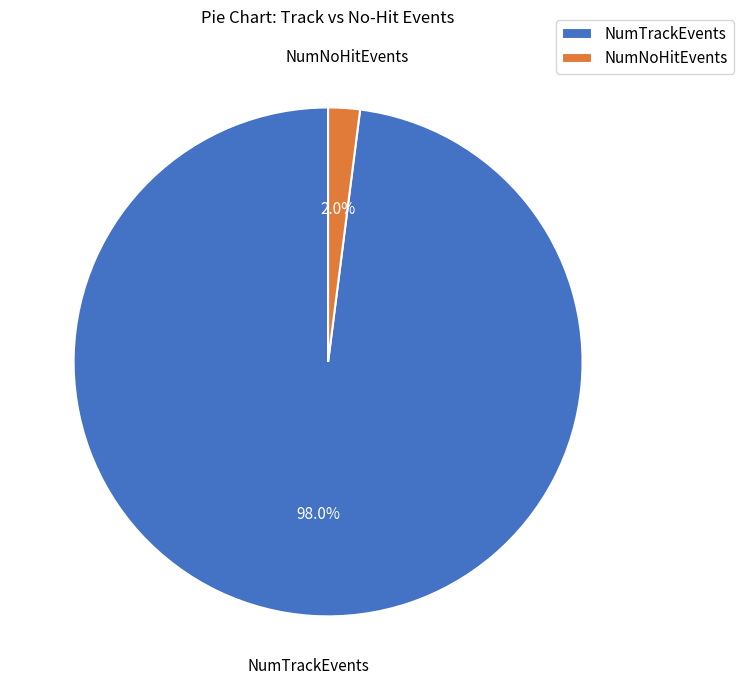

Between NumTrackEvents and NumNoHitEvents, which is larger?

NumTrackEvents